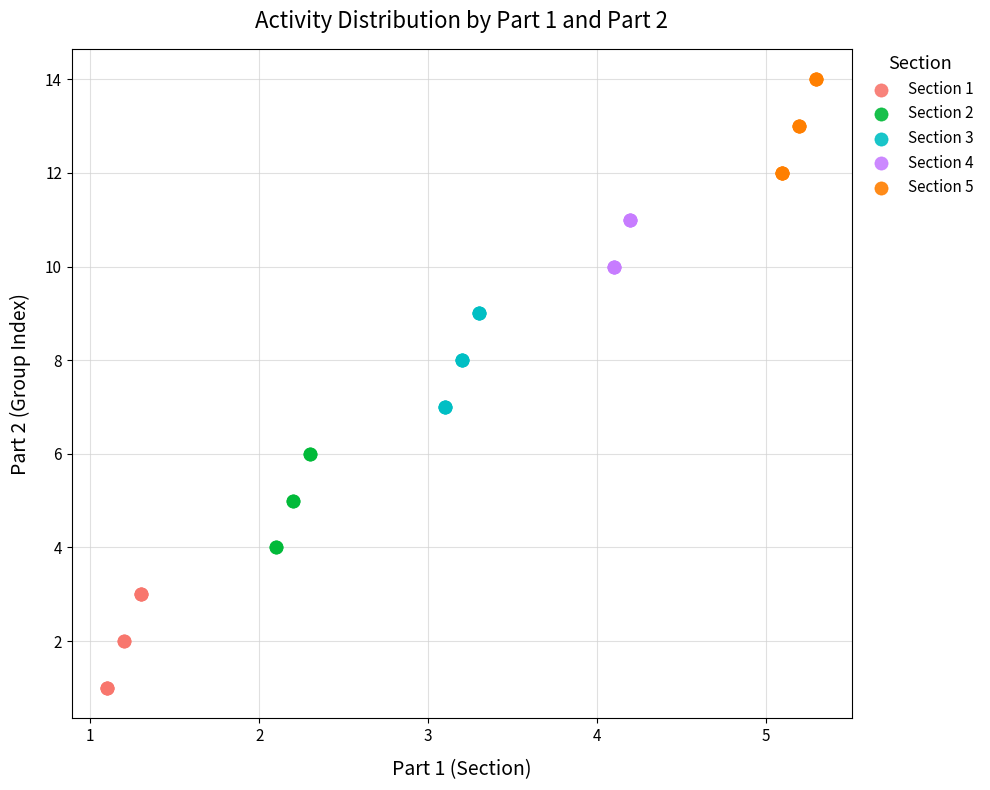

Which series contains the lowest Y value?

Section 1